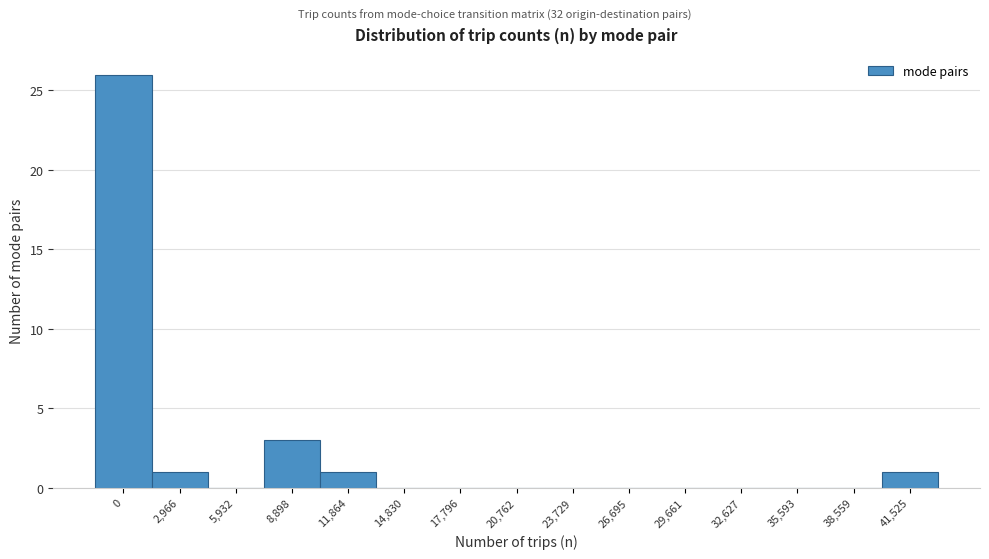

Reading left to right, what are all the values shown in this chart?

0=26	2,966=1	5,932=0	8,898=3	11,864=1	14,830=0	17,796=0	20,762=0	23,729=0	26,695=0	29,661=0	32,627=0	35,593=0	38,559=0	41,525=1